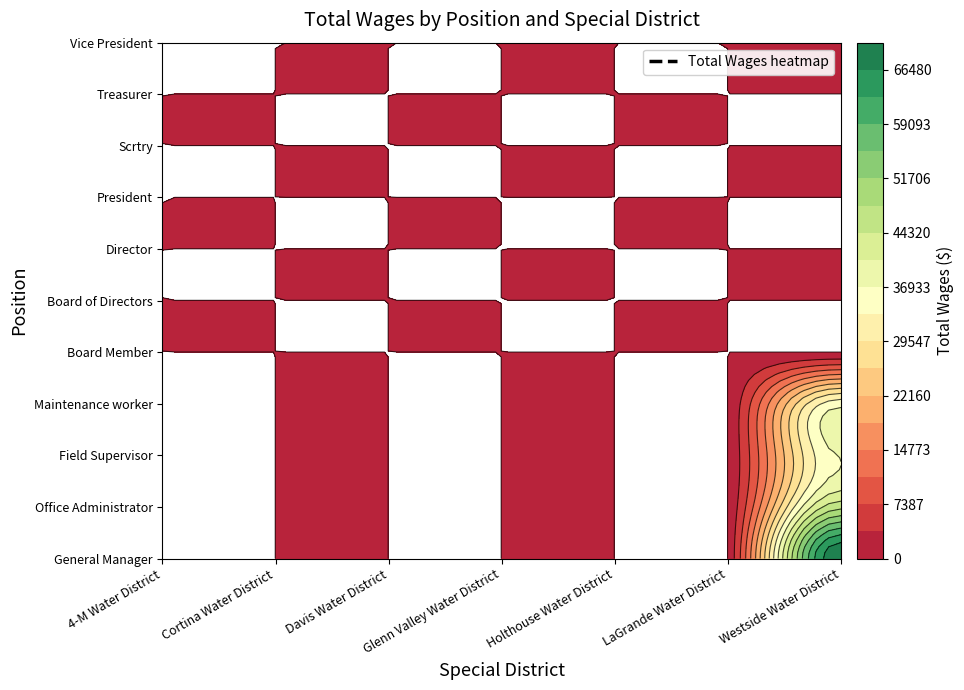

What is the sum of all Westside Water District values?

189838